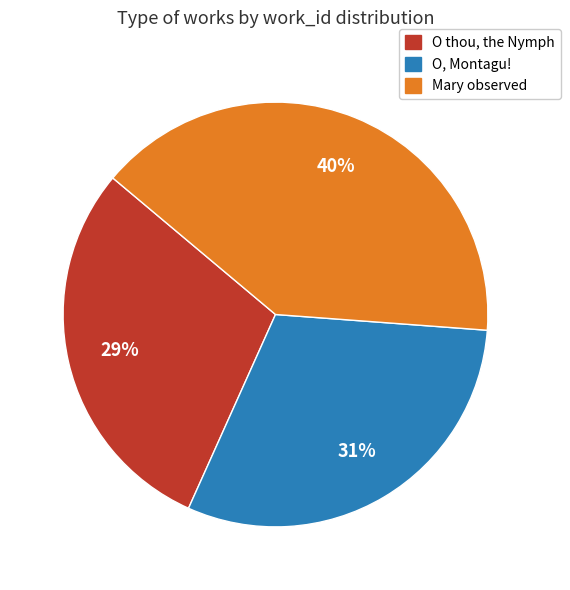

Is there any slice that represents more than half of the pie?

No